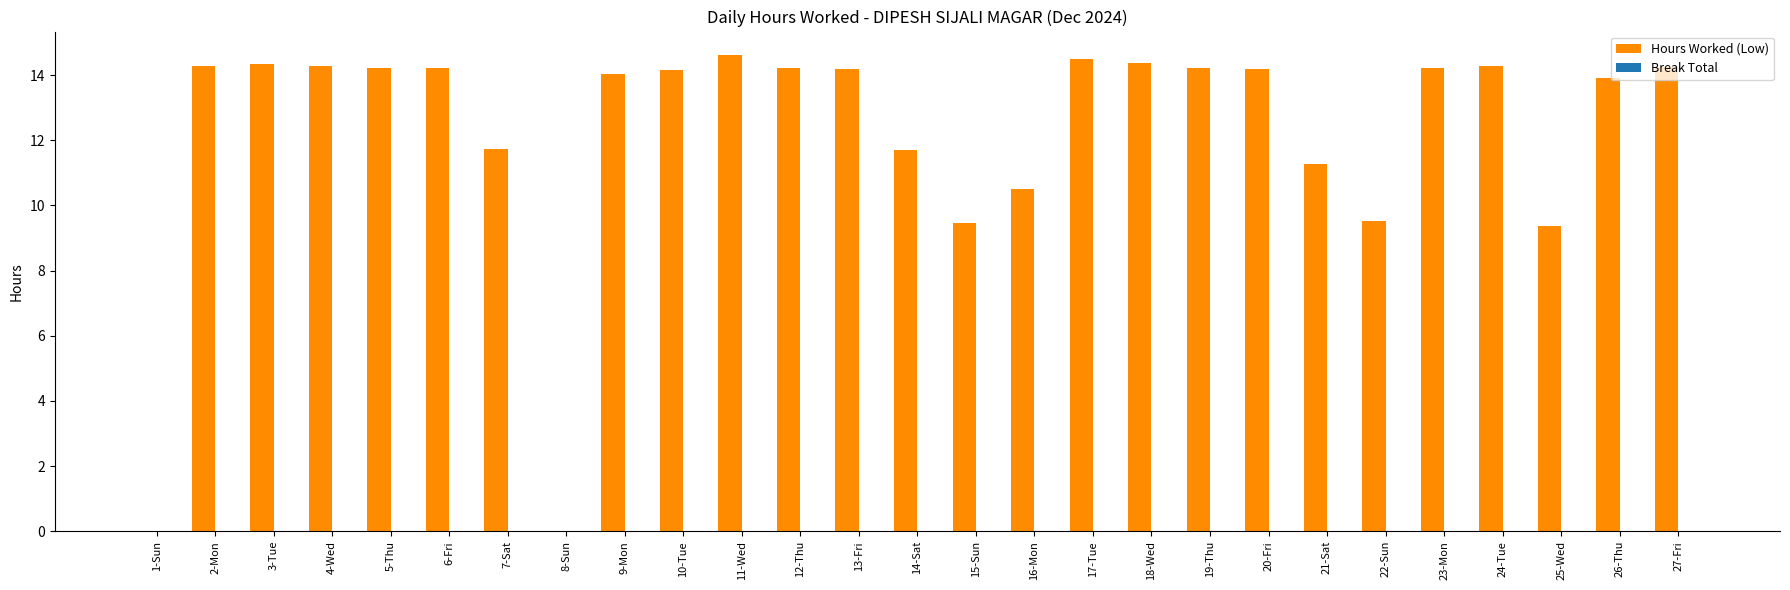

What is the maximum value shown in the chart?

14.6